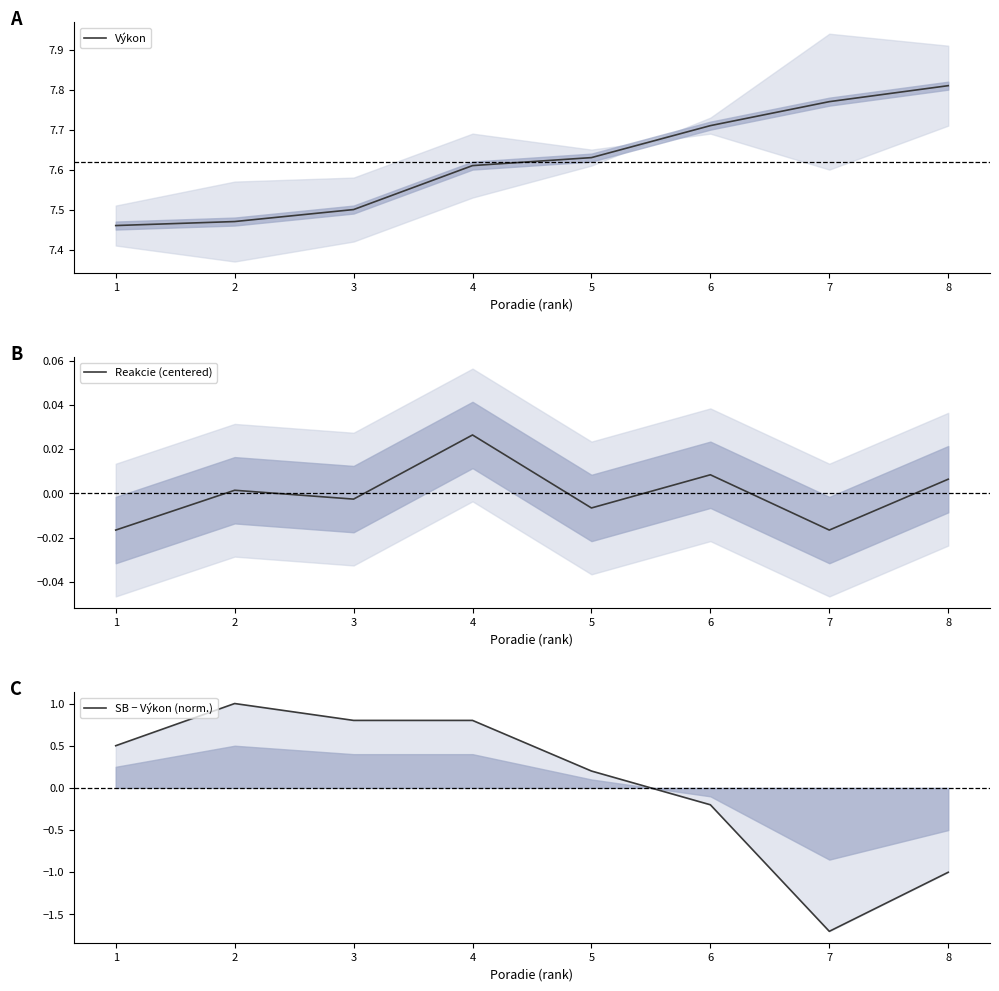

What is the difference between the highest and lowest values at 2?

7.5